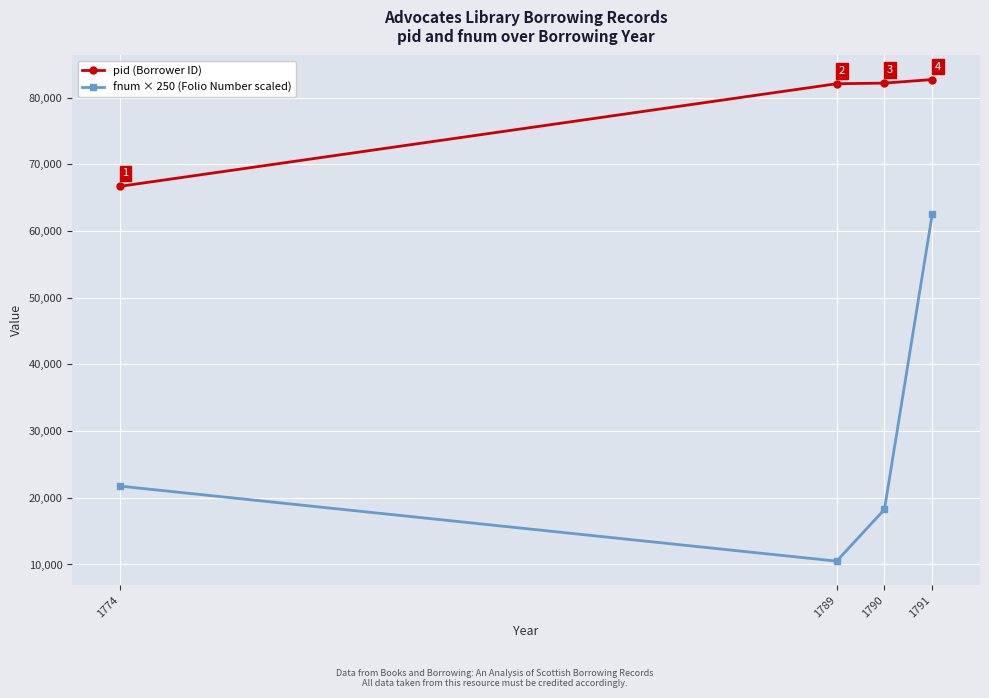

Reading right to left, transcribe all the data shown in this chart.

pid (Borrower ID): 82691	82160	82067	66687
fnum × 250 (Folio Number scaled): 62500	18250	10500	21750